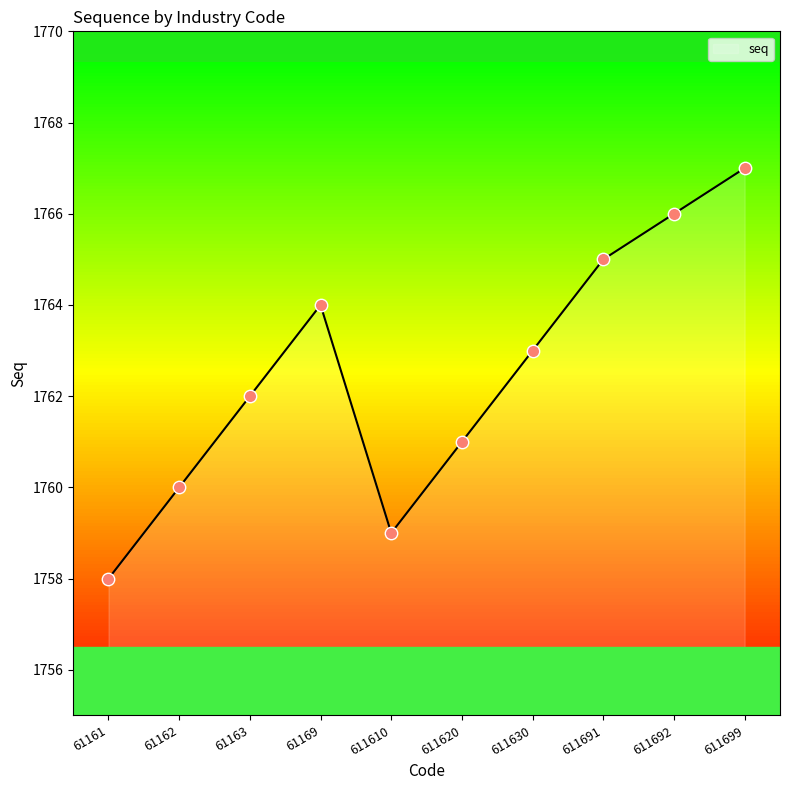

What is the change in value from 61169 to 611691?

+1